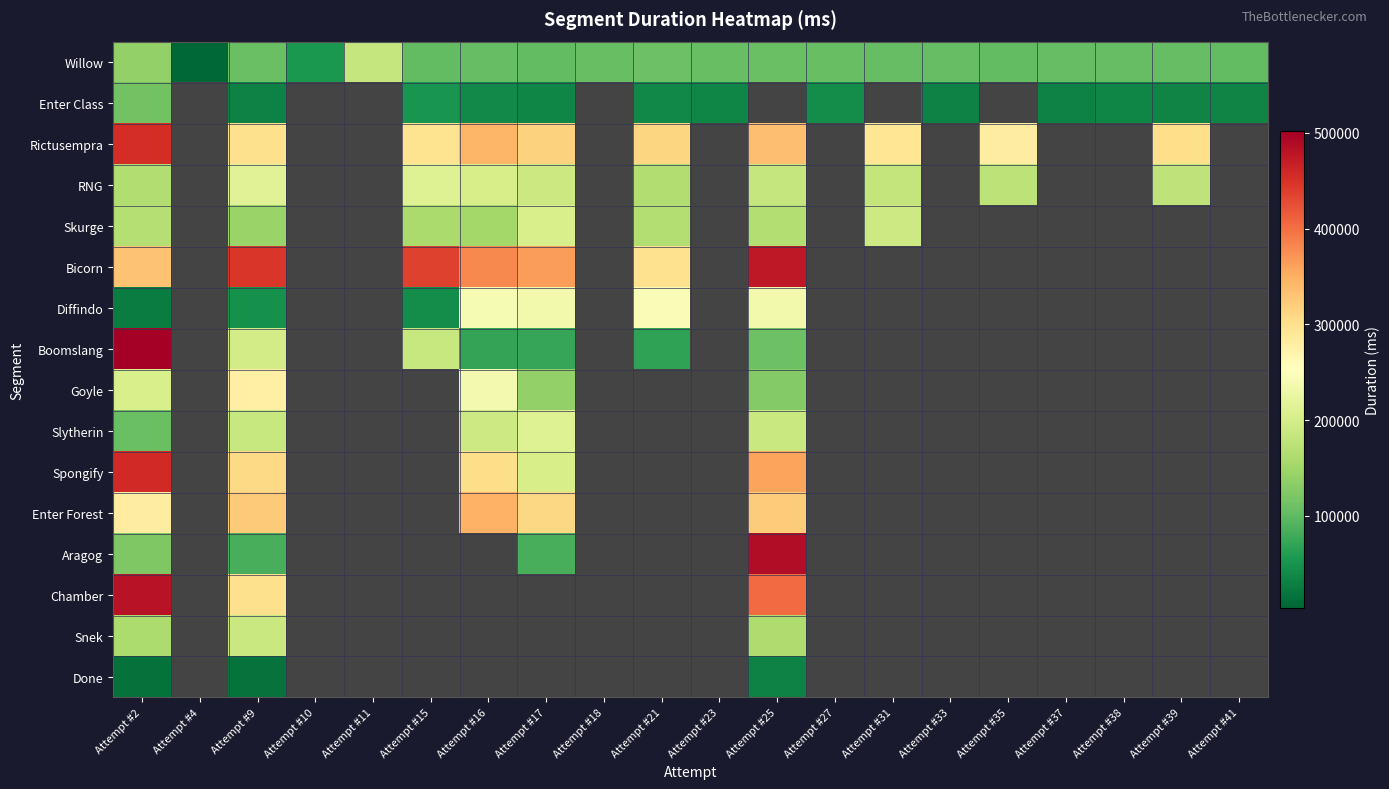

At which label is Slytherin closest to 159739?

Attempt #9